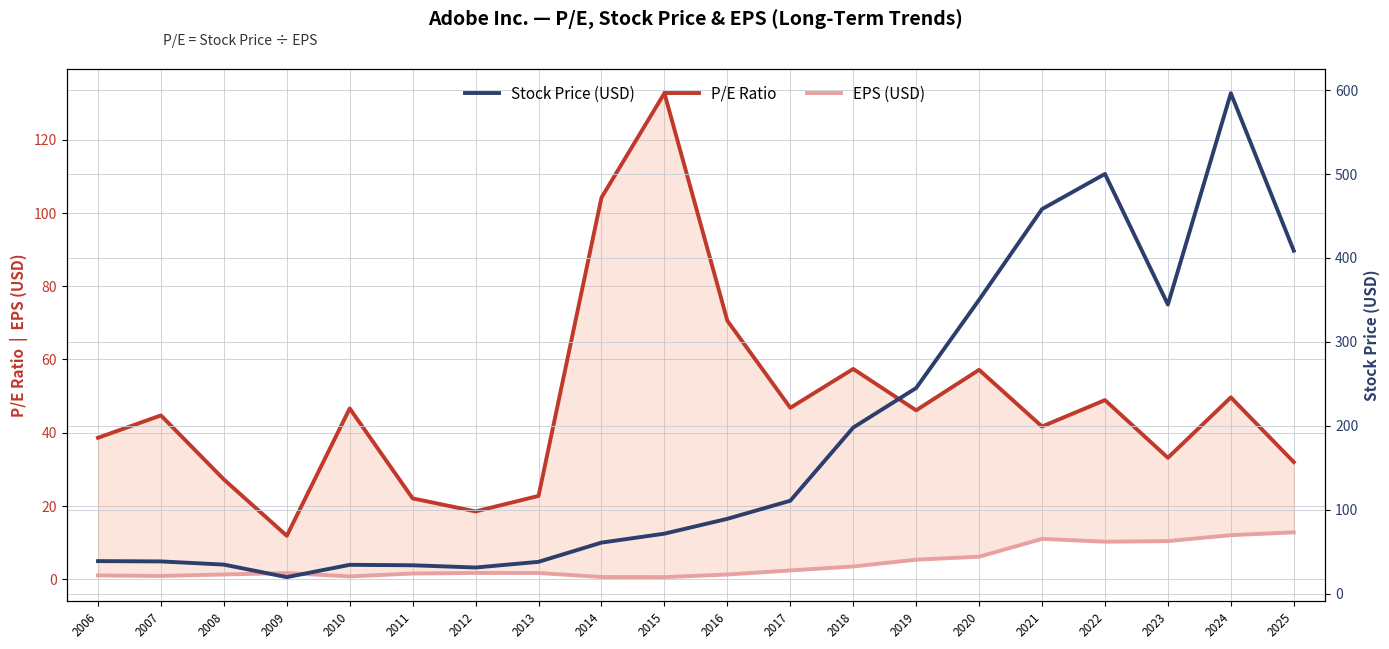

At which category does the chart reach its peak across all series?

2024